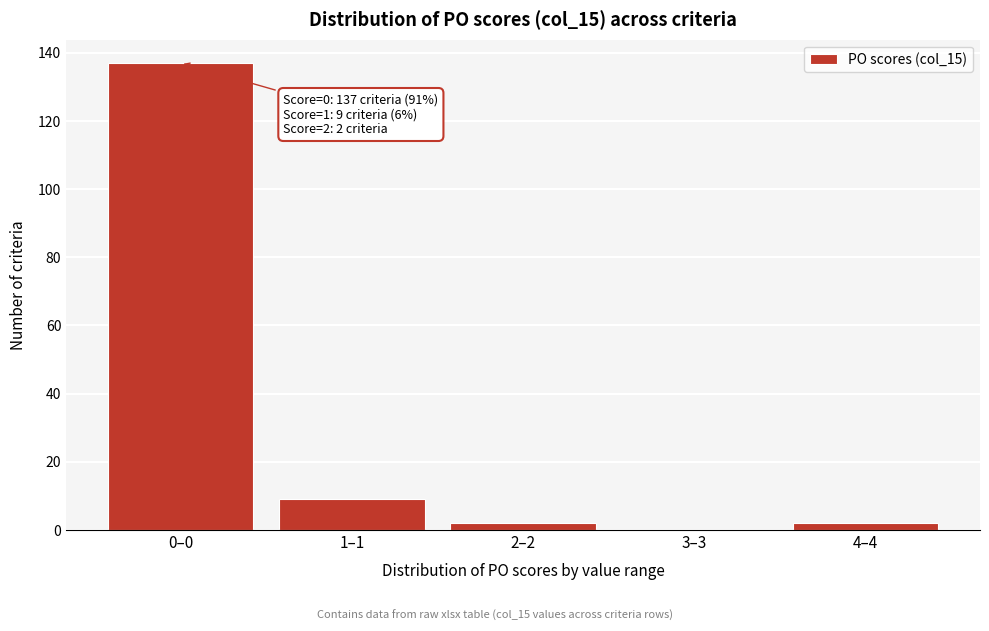

Reading left to right, what are all the values shown in this chart?

0–0=137	1–1=9	2–2=2	3–3=0	4–4=2